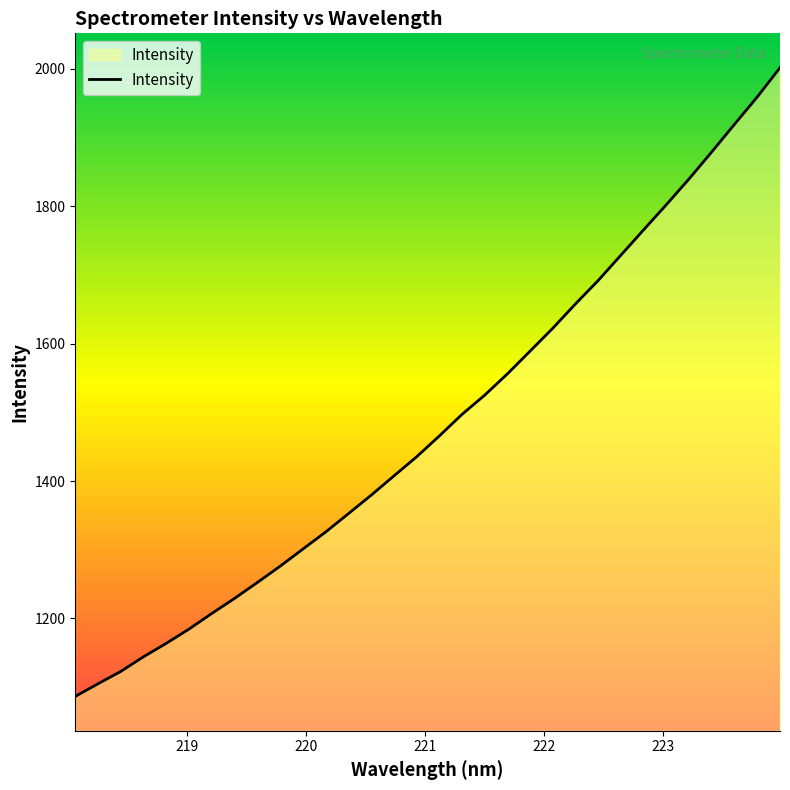

What is the minimum value shown in the chart?

1086.6